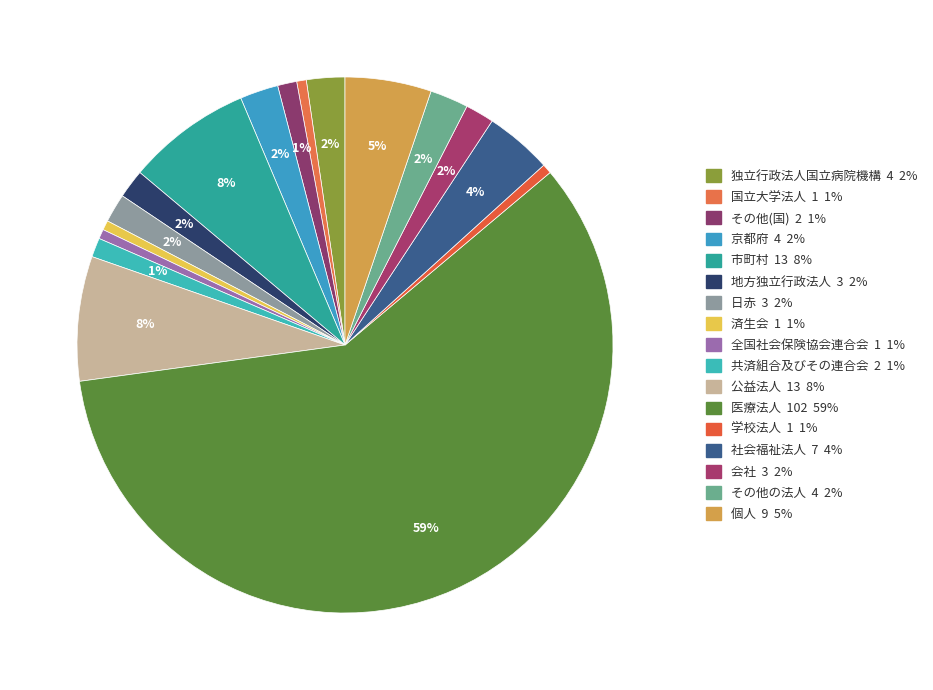

To the nearest percent, what portion does 共済組合及びその連合会 represent?

1%